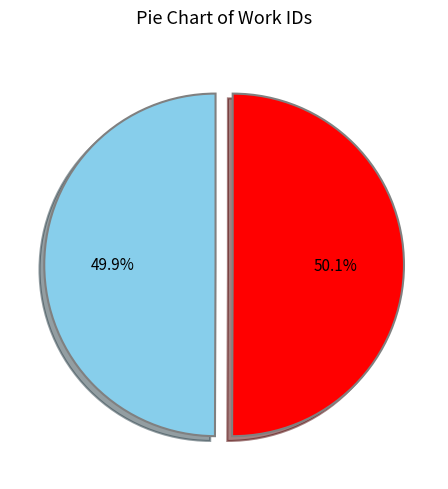

Is there any slice that represents more than half of the pie?

Yes